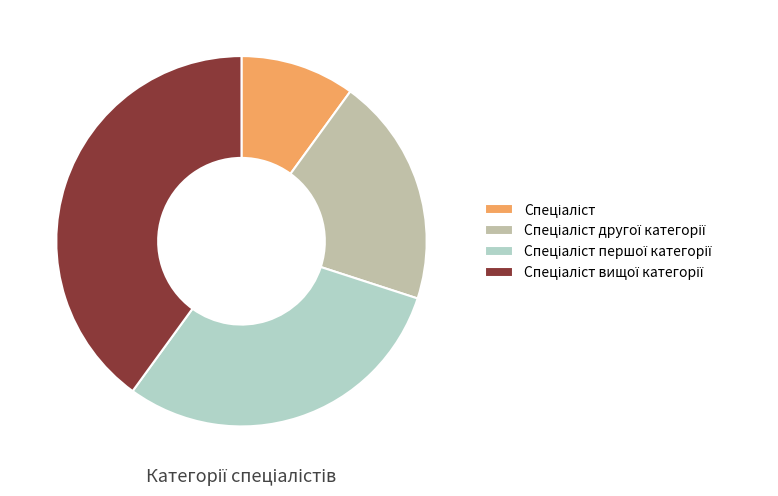

Is there any slice that represents more than half of the pie?

No